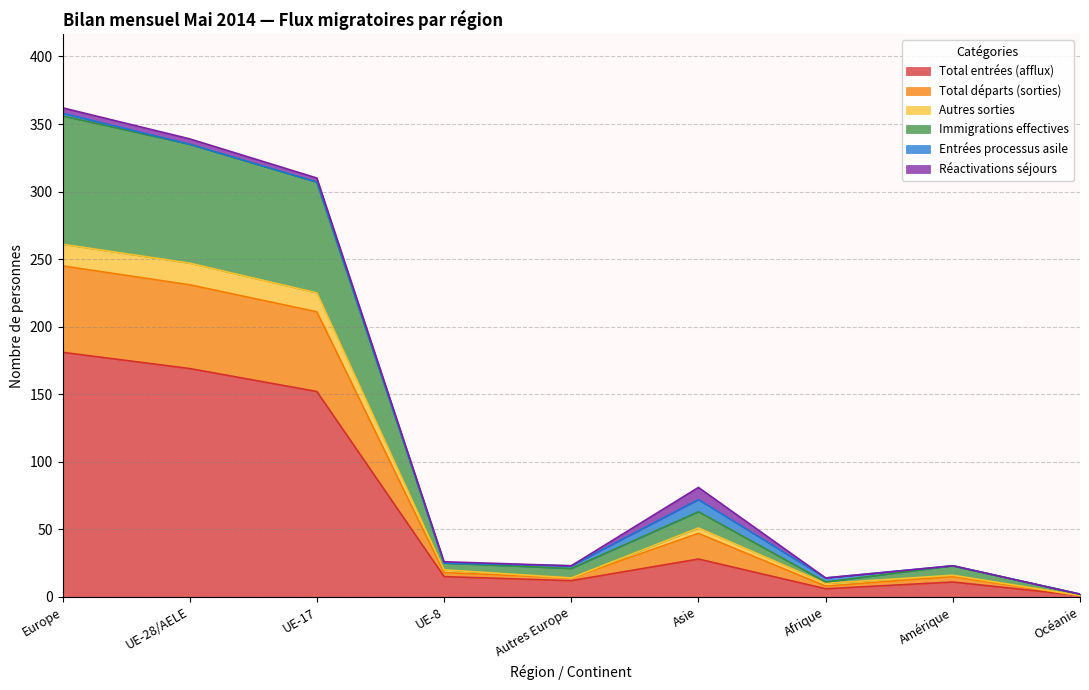

True or false: Autres sorties and Immigrations effectives cross at least once.

False